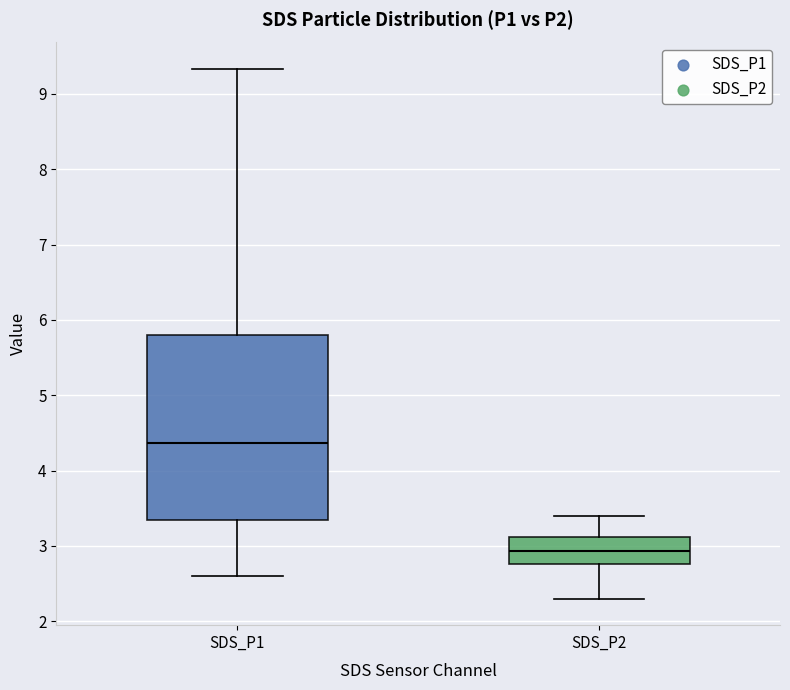

Reading left to right, transcribe this box plot: for each box, give where its median line is, the range the box spans, and where its two whiskers end, as read against the y-axis. The values are not printed on the chart, so give them approximately, as read against the axis.

SDS_P1: median 4.4, box 3.3 to 5.8, whiskers 2.6 to 9.3
SDS_P2: median 2.9, box 2.8 to 3.1, whiskers 2.3 to 3.4